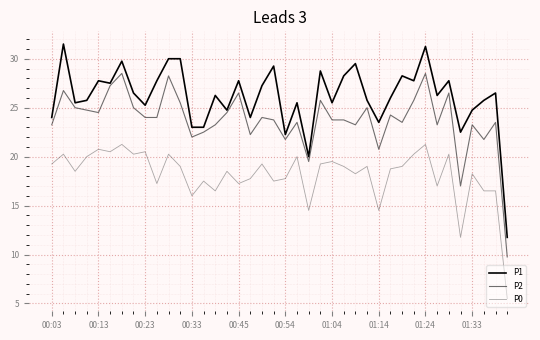

What is the highest value of the P1 series?

31.5